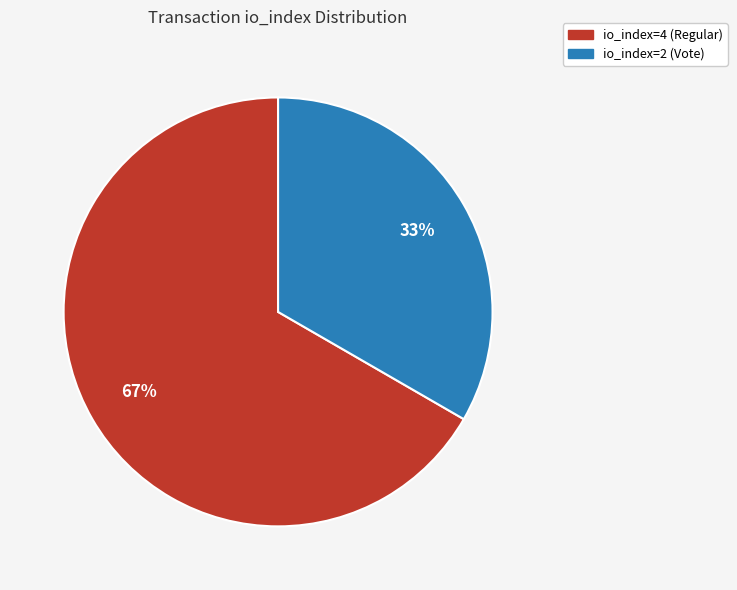

To the nearest percent, what percentage of the pie is io_index=2 (Vote)?

33%